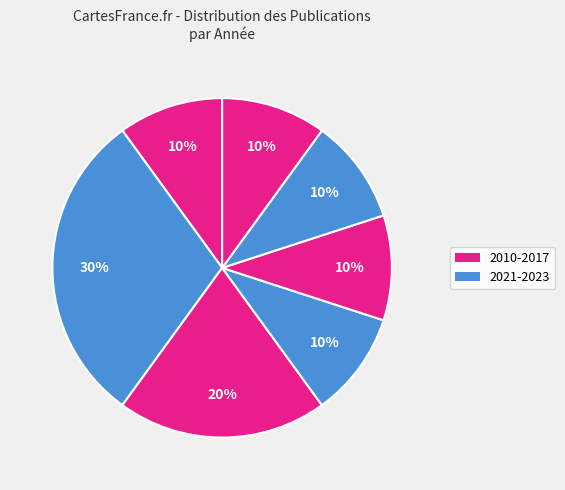

How many slices are in this pie chart?

7